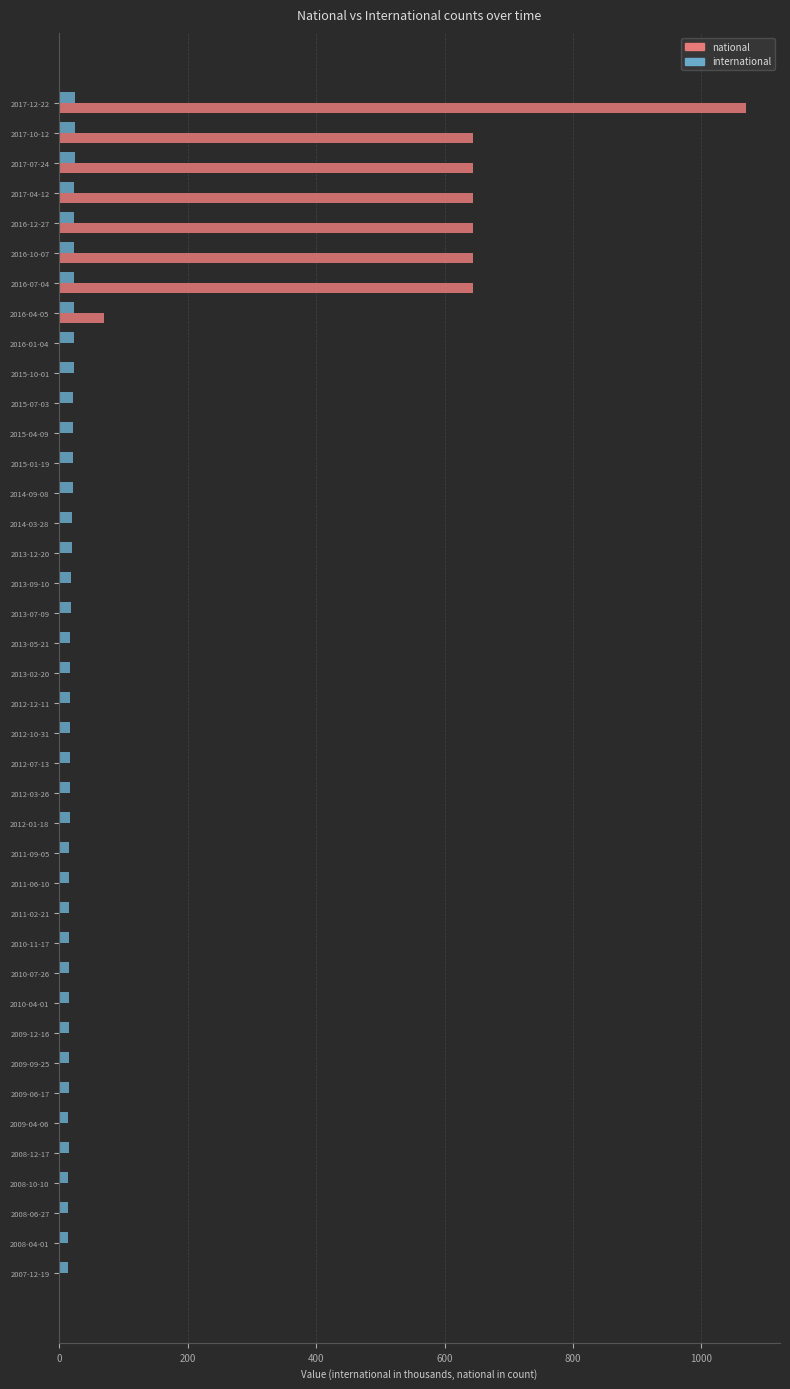

What is the sum of all national values?

5035.0